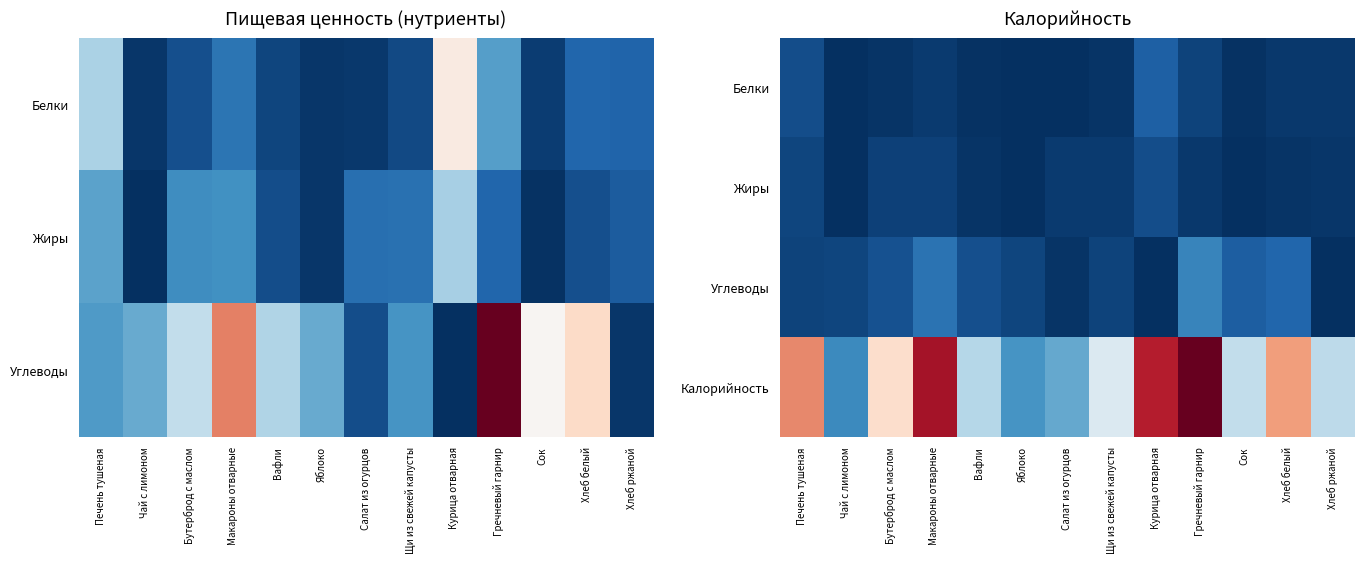

What is the sum of the Белки values at Бутерброд с маслом and Щи из свежей капусты?

4.3